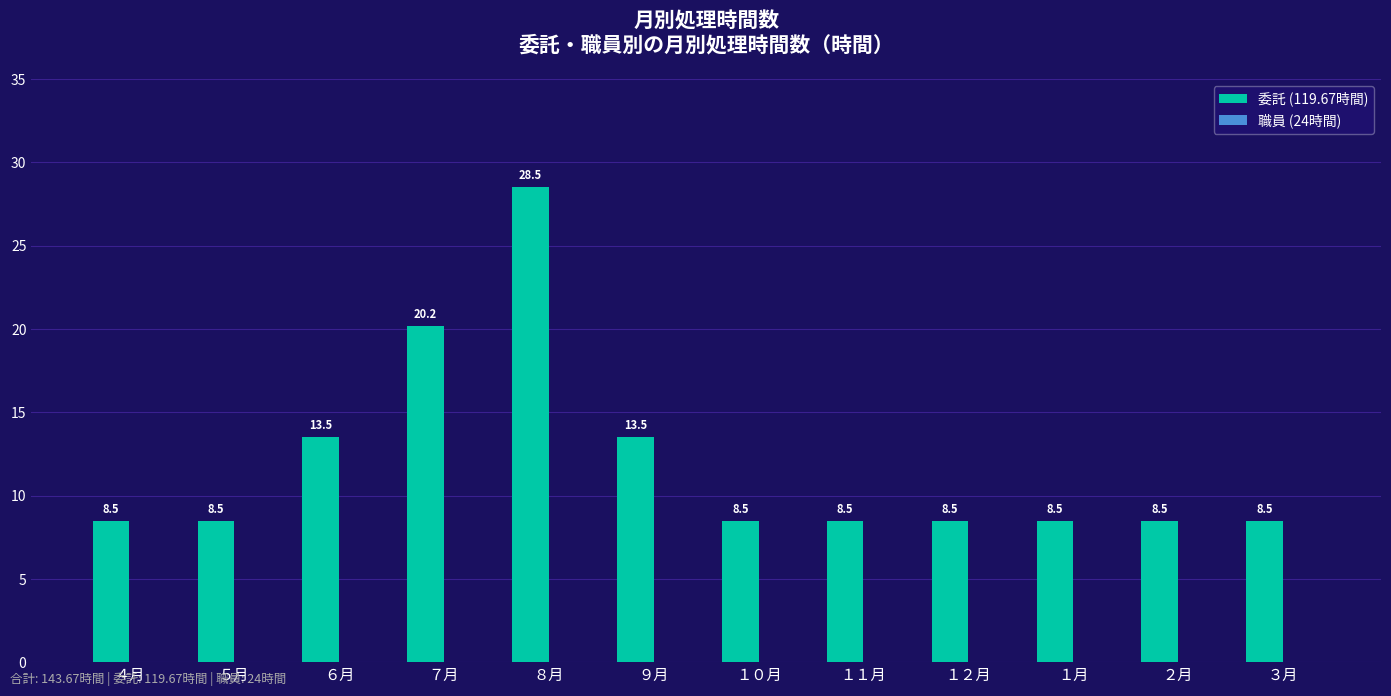

Between ６月 and １２月, which is larger?

６月